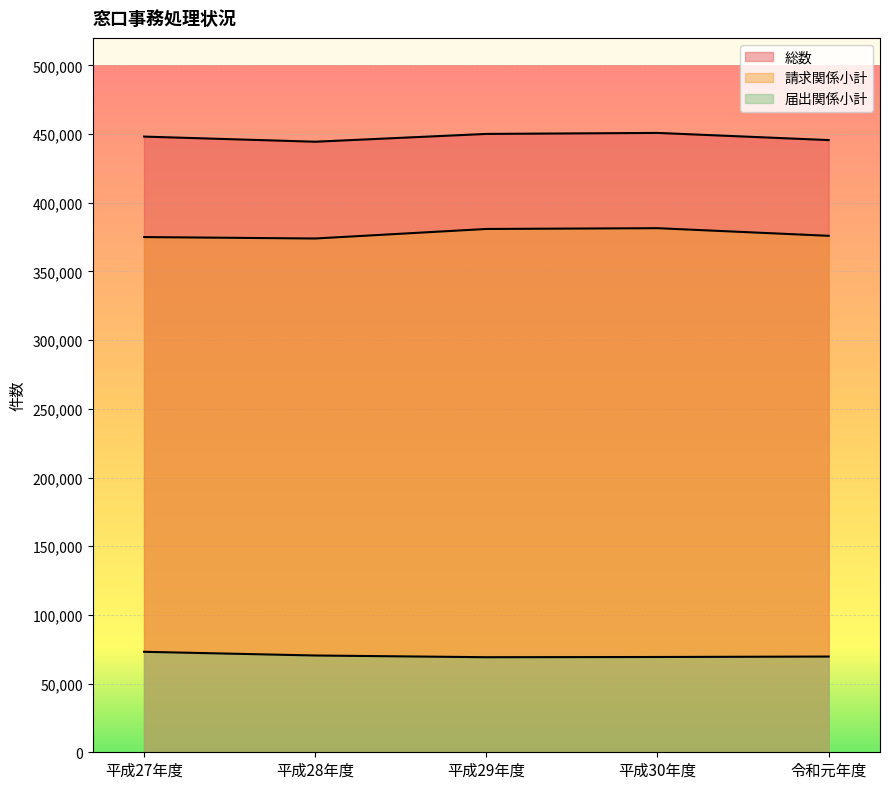

Reading right to left, transcribe all the data shown in this chart.

総数: 445615	450834	450105	444423	448158
請求関係小計: 375934	381480	380911	373975	375016
届出関係小計: 69681	69354	69194	70448	73142